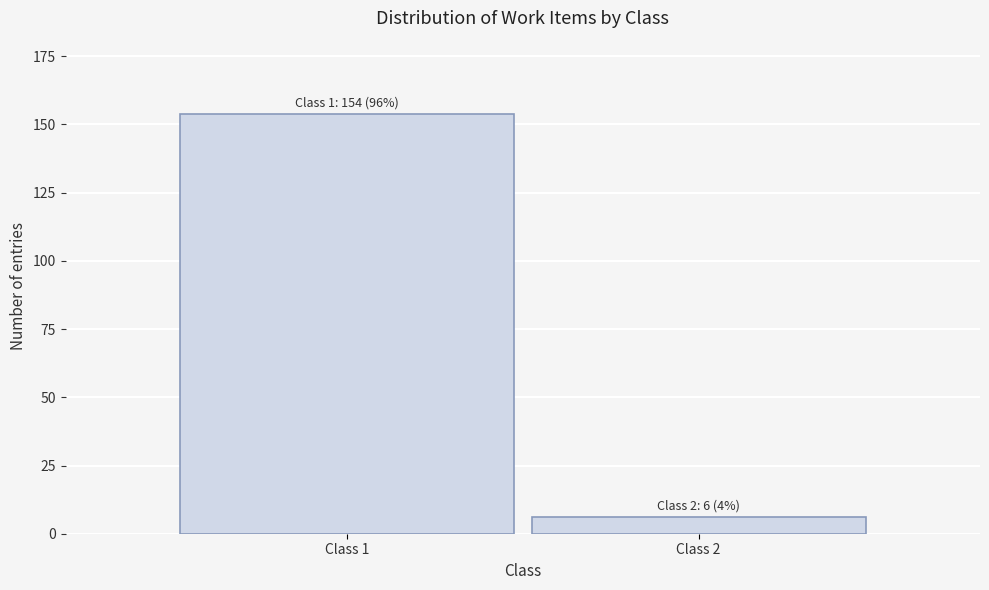

Reading right to left, list all the values displayed in this chart.

Class 2=6	Class 1=154